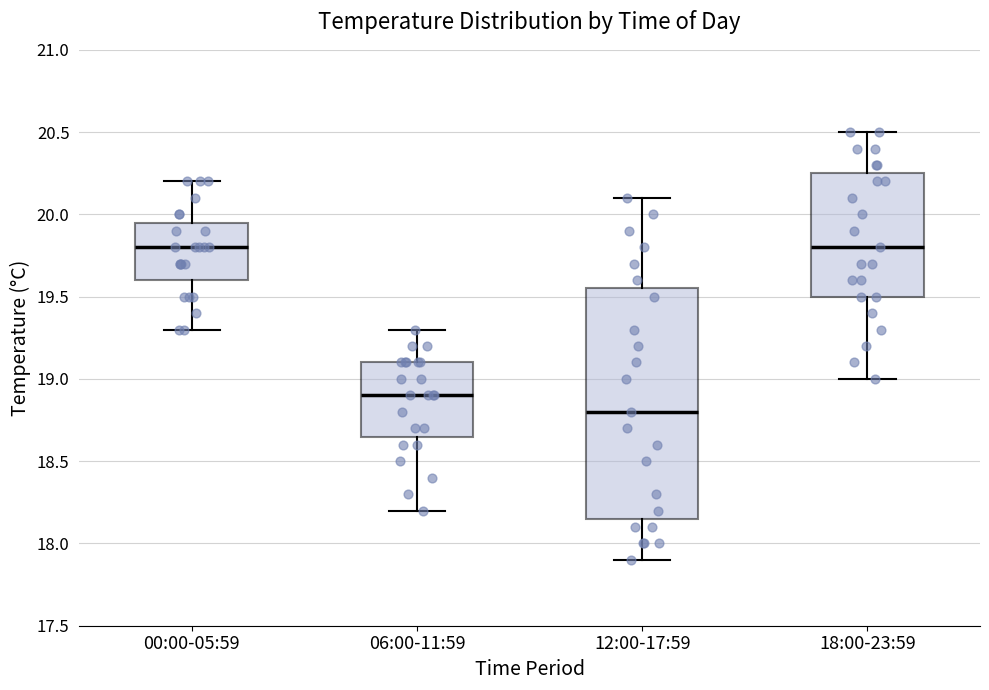

Reading left to right, read every box against the y-axis: the position of its median line, the range the box covers, and the ends of its whiskers. The values are not printed on the chart, so give them approximately, as read against the axis.

00:00-05:59: median 19.80, box 19.60 to 19.95, whiskers 19.30 to 20.20
06:00-11:59: median 18.90, box 18.65 to 19.10, whiskers 18.20 to 19.30
12:00-17:59: median 18.80, box 18.15 to 19.55, whiskers 17.90 to 20.10
18:00-23:59: median 19.80, box 19.50 to 20.25, whiskers 19.00 to 20.50